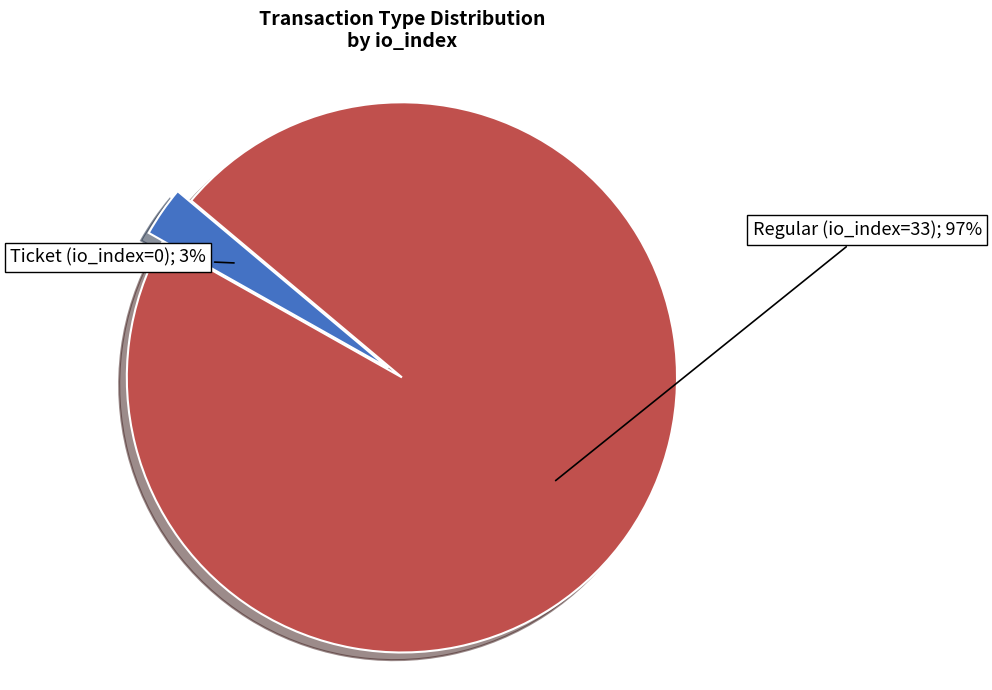

To the nearest percent, what is the average slice percentage?

50%